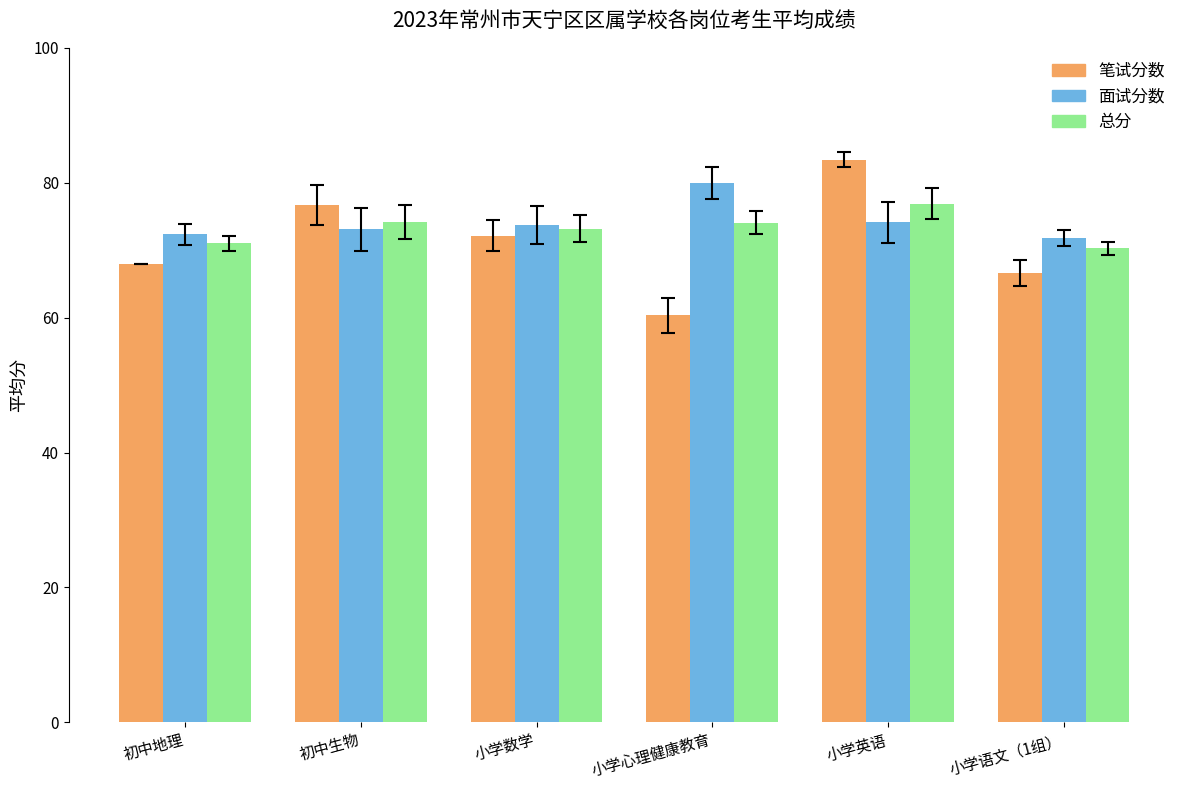

Between 小学心理健康教育 and 小学语文（1组）, which series saw the biggest shift?

面试分数